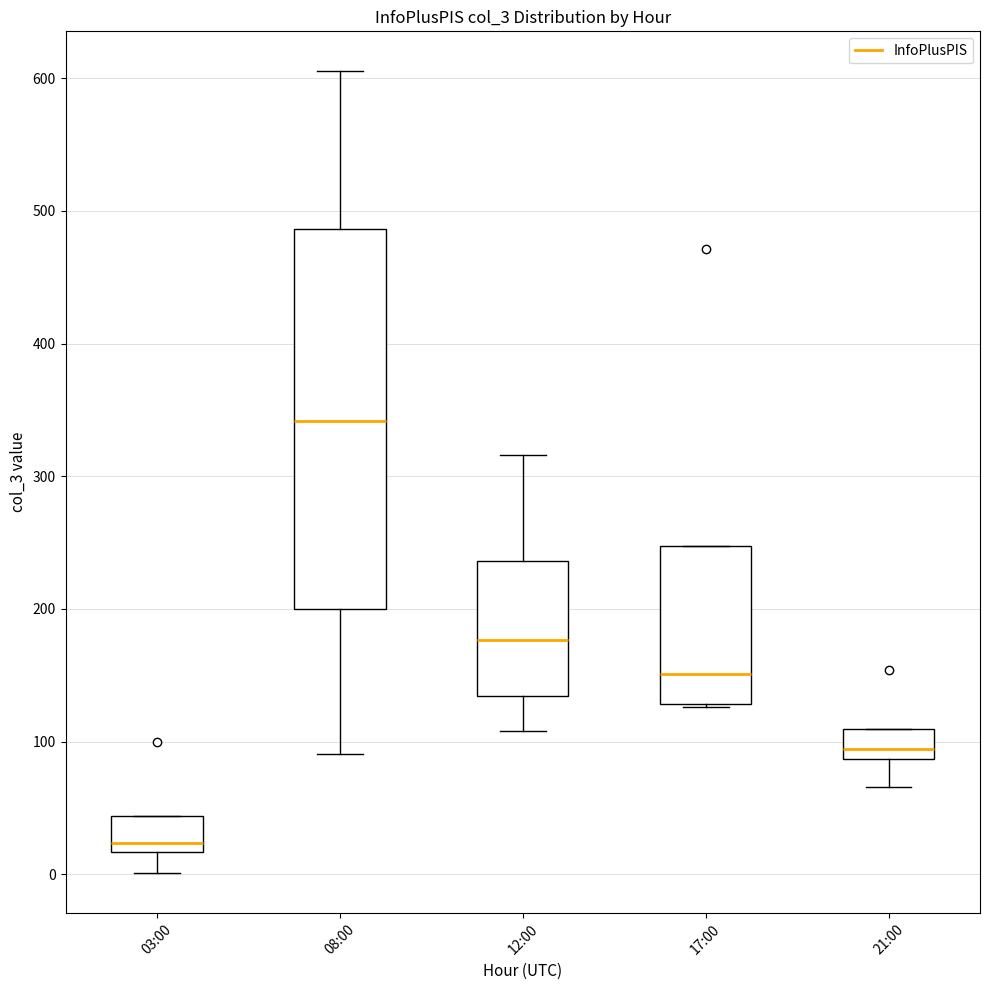

Which box's median line is the lowest?

03:00